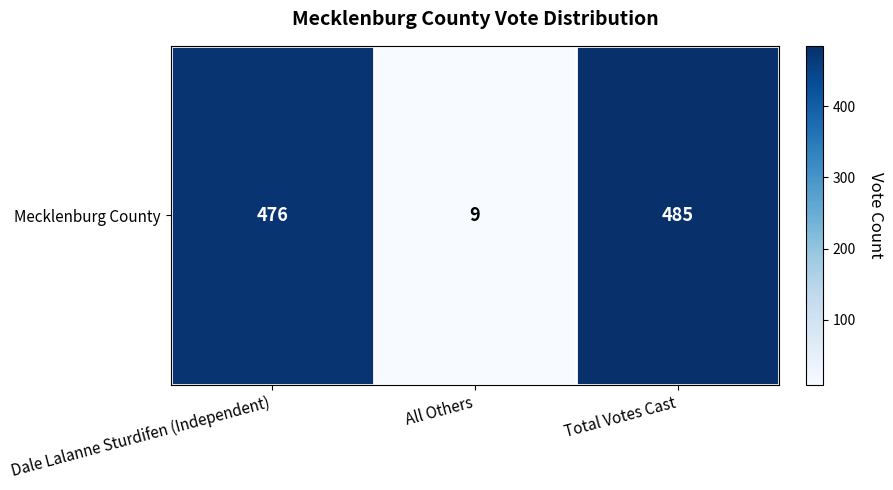

Reading left to right, what are all the values shown in this chart?

Dale Lalanne Sturdifen (Independent)=476	All Others=9	Total Votes Cast=485